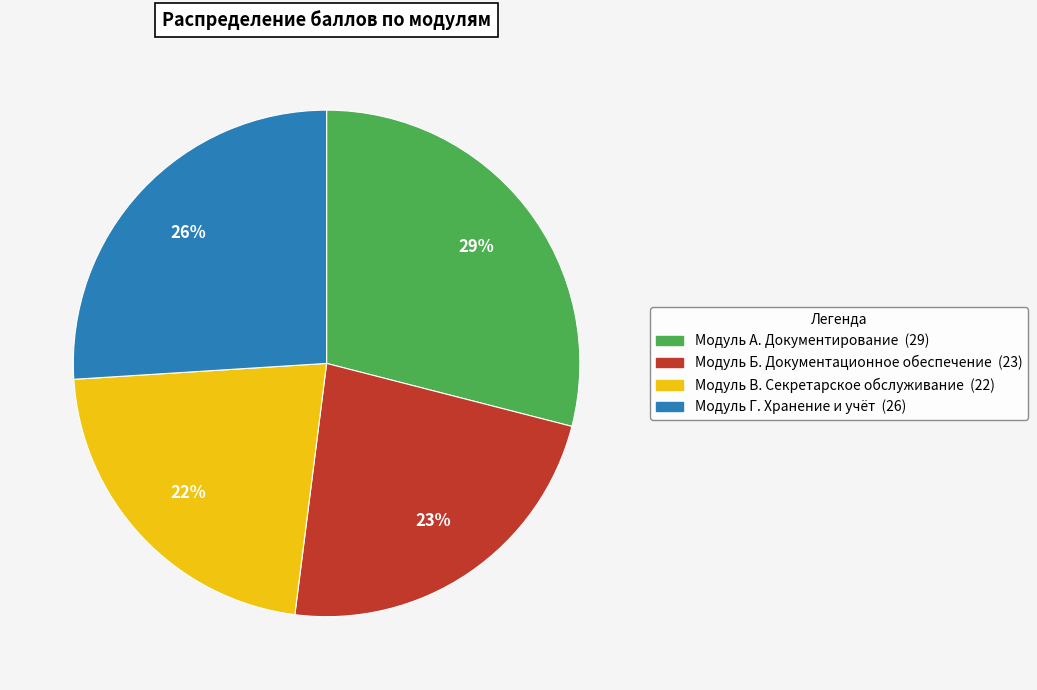

To the nearest percent, what is the difference between the largest and smallest slice percentages?

7%